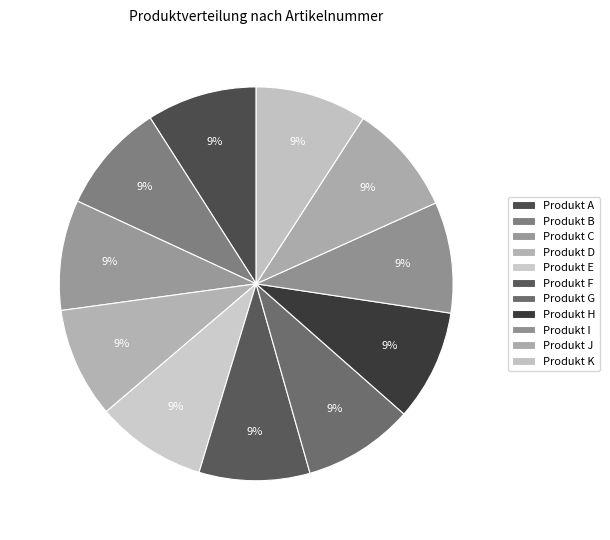

What percentage is the Produkt I slice, to the nearest percent?

9%